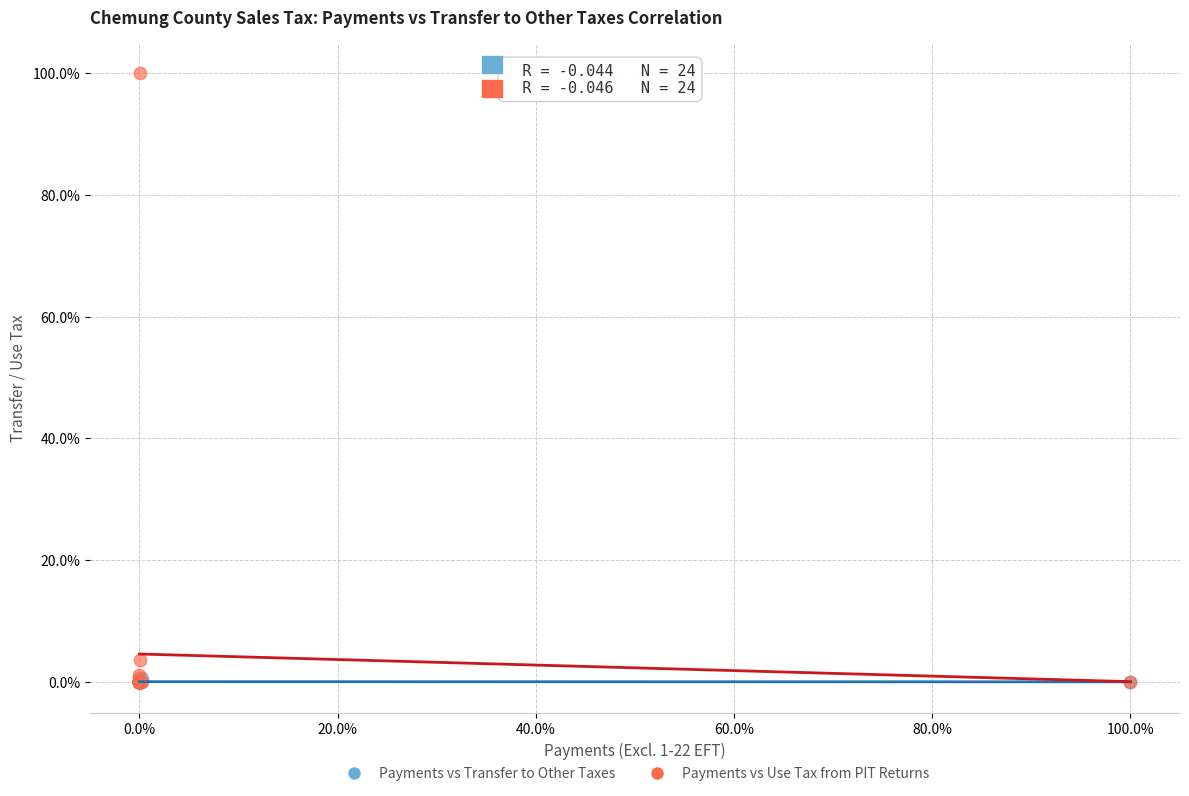

What are all the series names shown in the legend?

Payments vs Transfer to Other Taxes, Payments vs Use Tax from PIT Returns